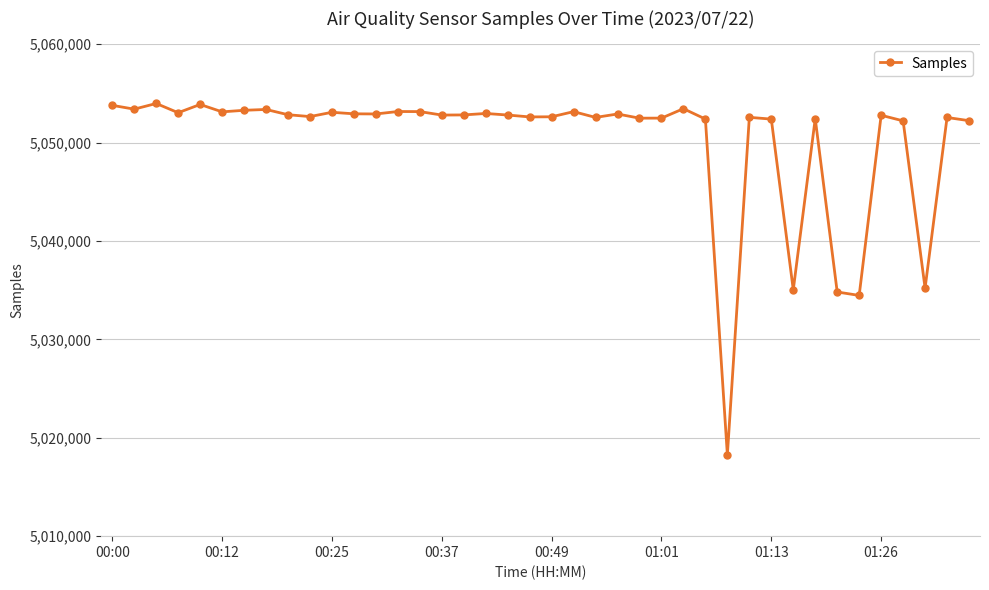

What is the difference between the maximum and second lowest values?

19506